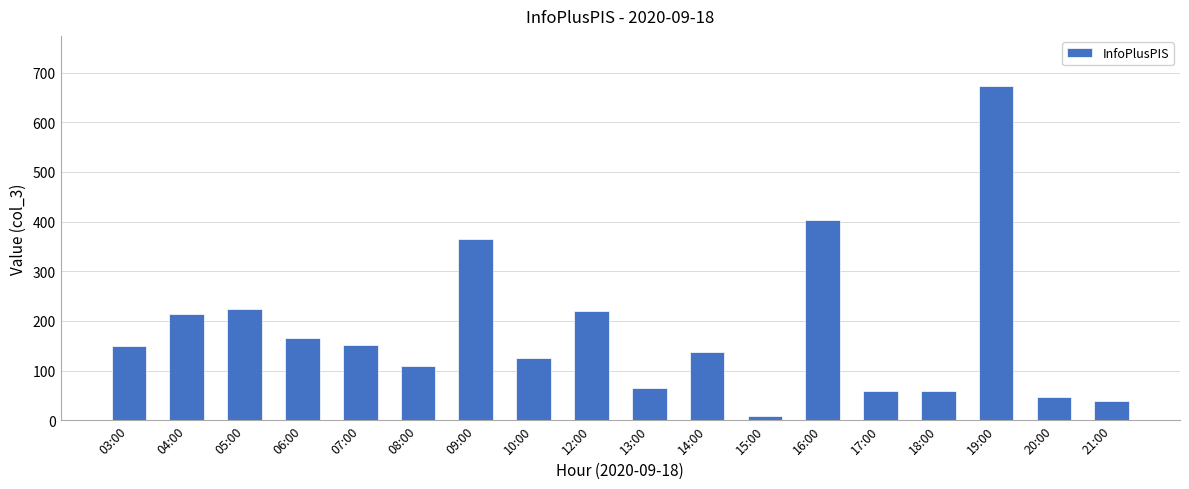

What is the difference between the maximum and minimum values?

665